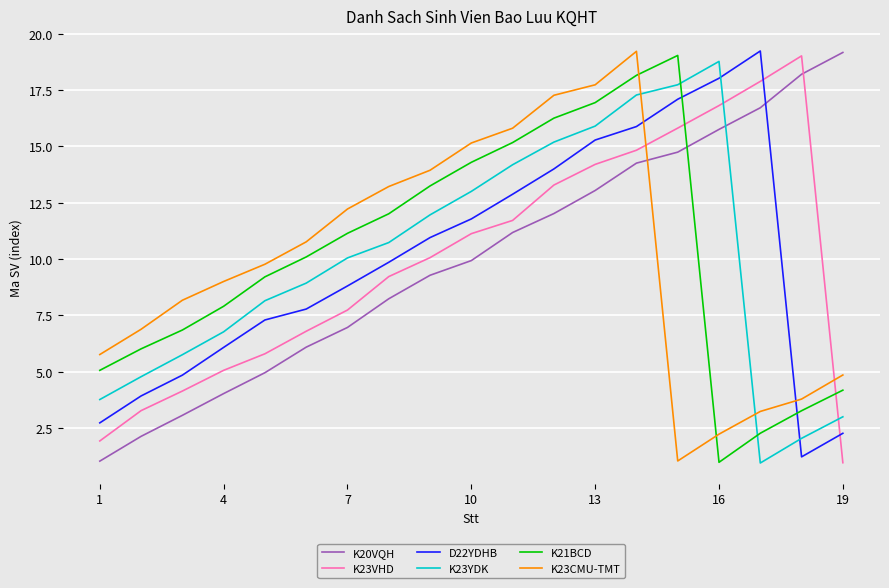

How many times do K23VHD and K21BCD cross each other?

2